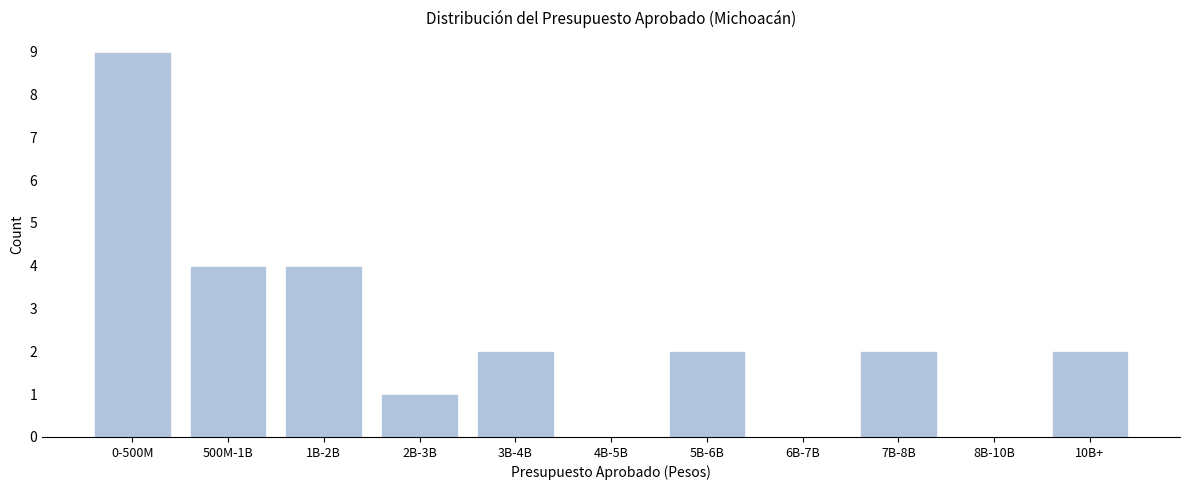

Reading left to right, extract all data points from this chart.

0-500M=9	500M-1B=4	1B-2B=4	2B-3B=1	3B-4B=2	4B-5B=0	5B-6B=2	6B-7B=0	7B-8B=2	8B-10B=0	10B+=2